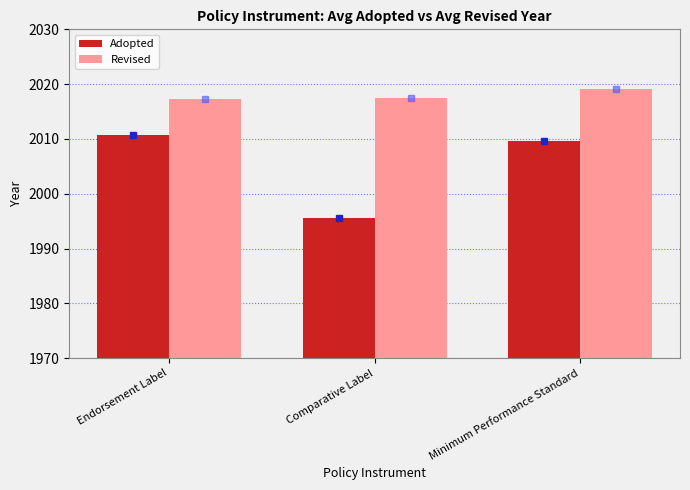

Are the bars horizontal?

No